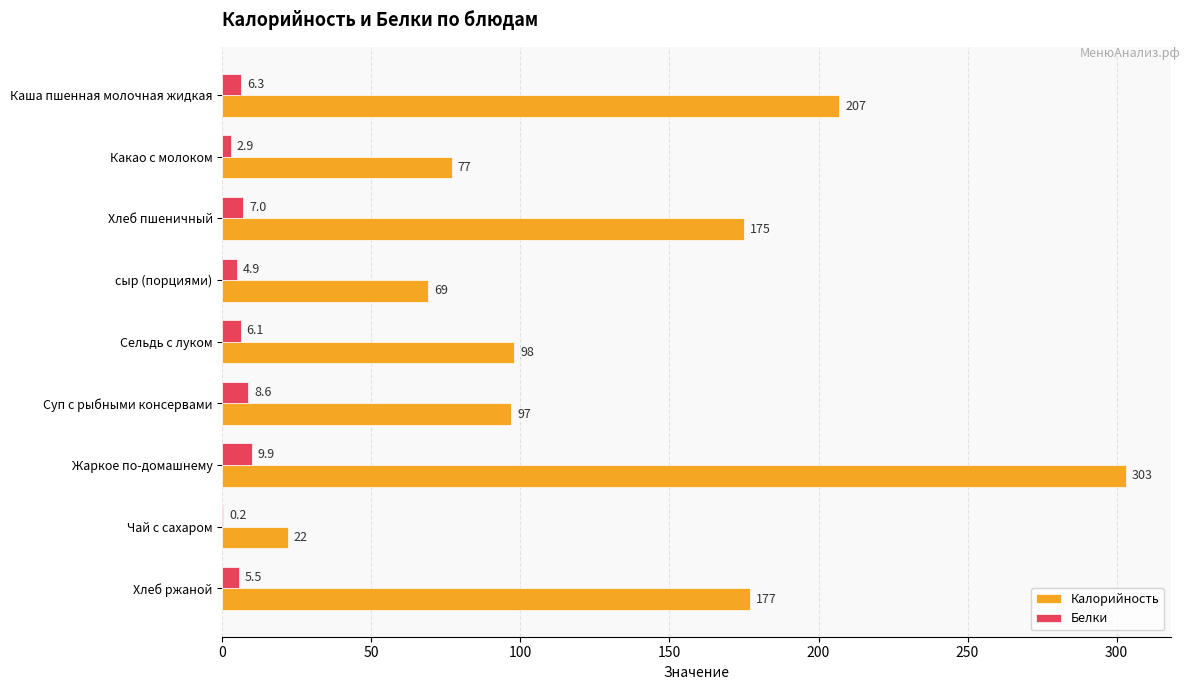

What is the approximate value of Белки at Хлеб ржаной?

5.5